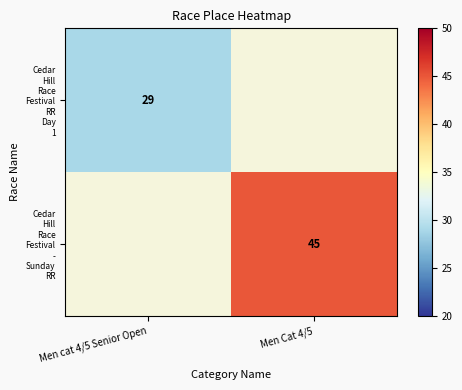

How many positive values does the Cedar Hill Race Festival RR Day 1 series have?

1